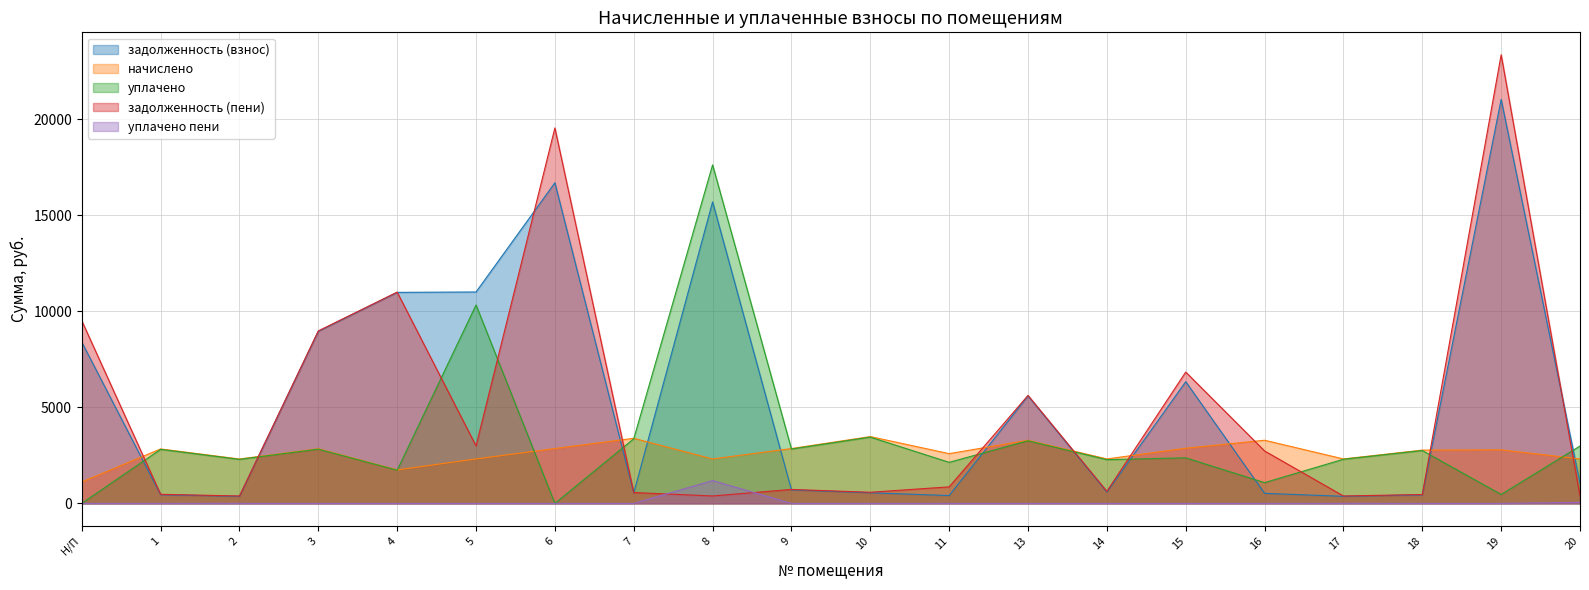

How many interior local peaks does the задолженность (взнос) series have?

5